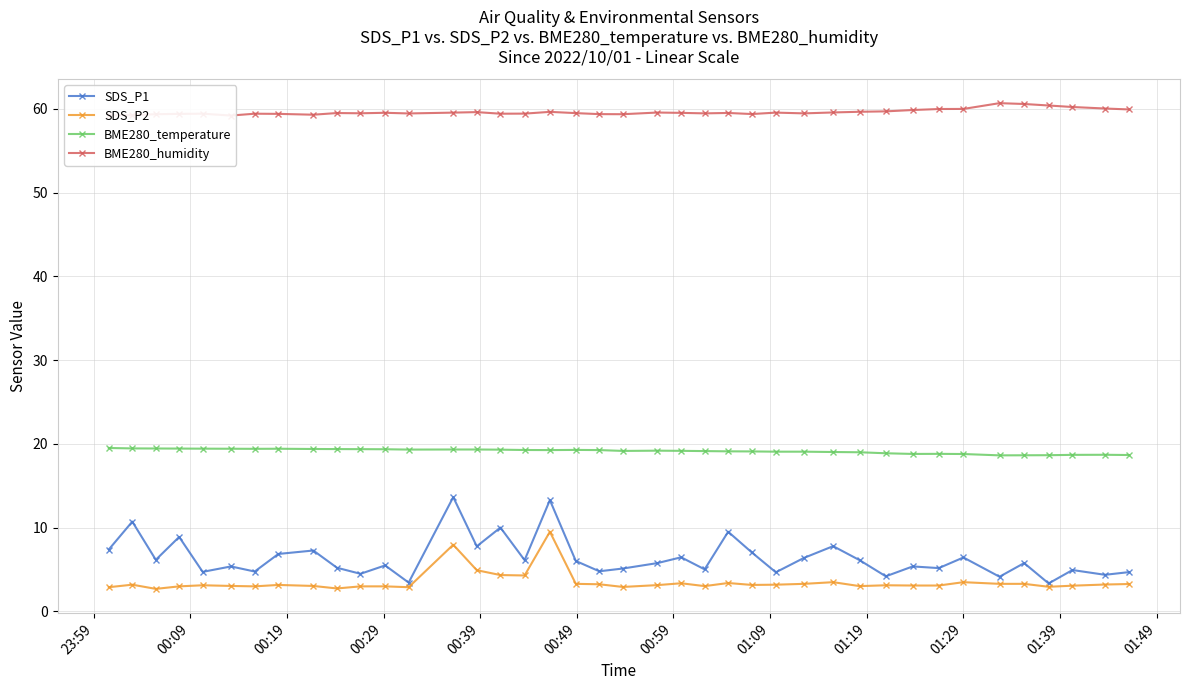

Which series has the largest range (max minus min)?

SDS_P1